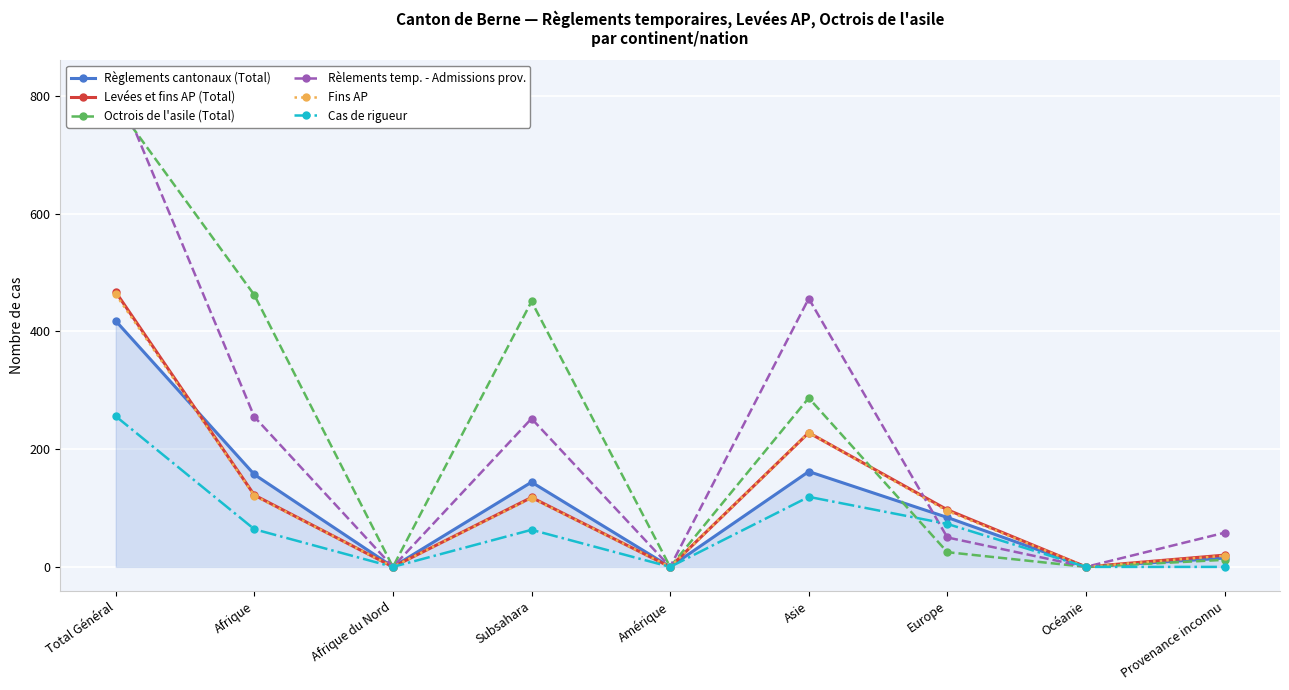

True or false: Fins AP has a value of 244 at Amérique.

False